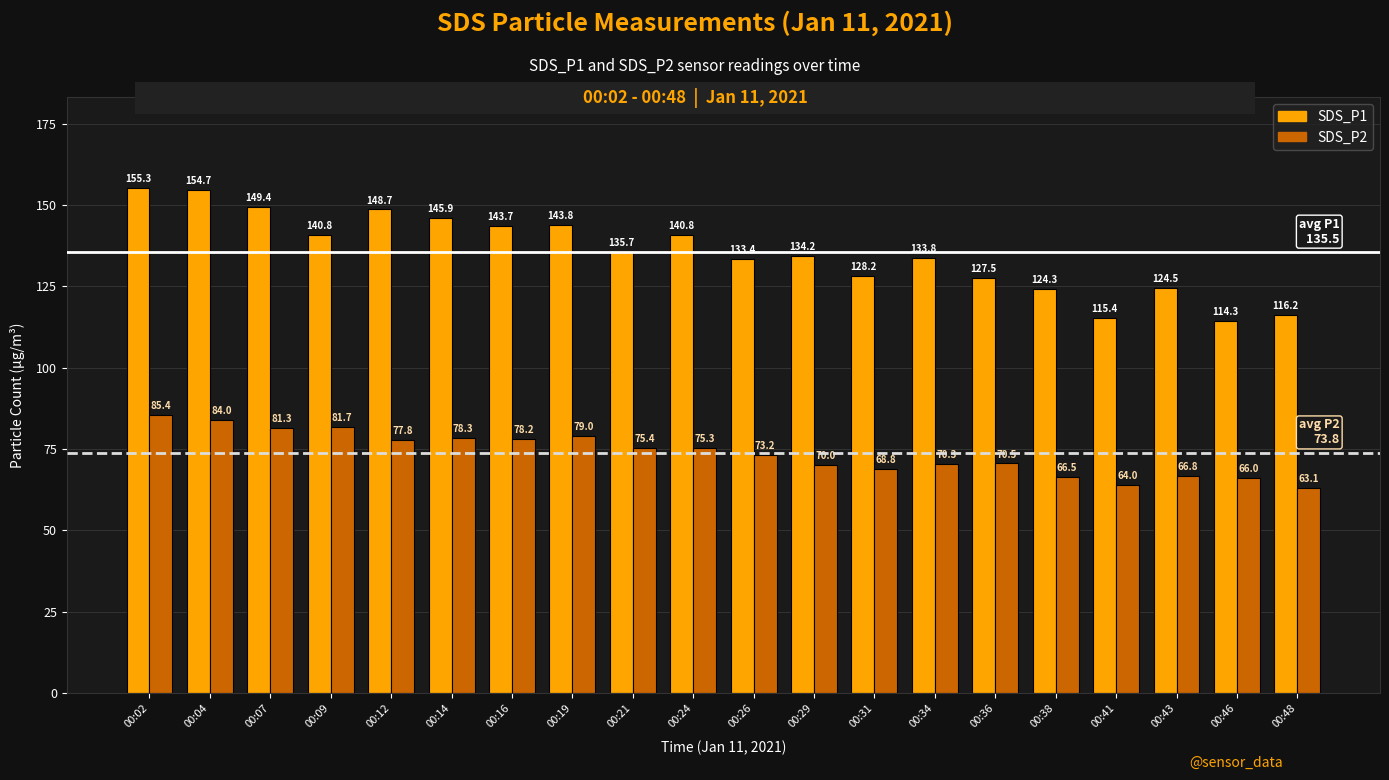

Is it true that SDS_P2 equals 22.2 at 00:26?

False